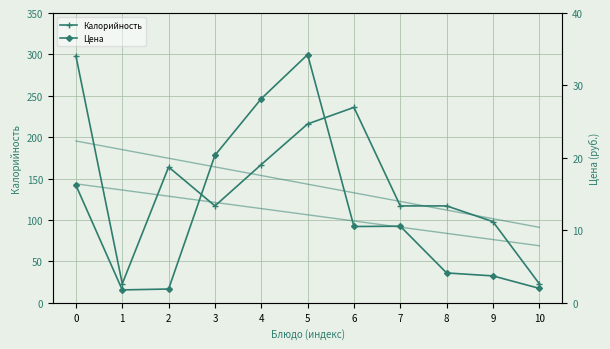

Which label corresponds to the smallest value in the chart?

1